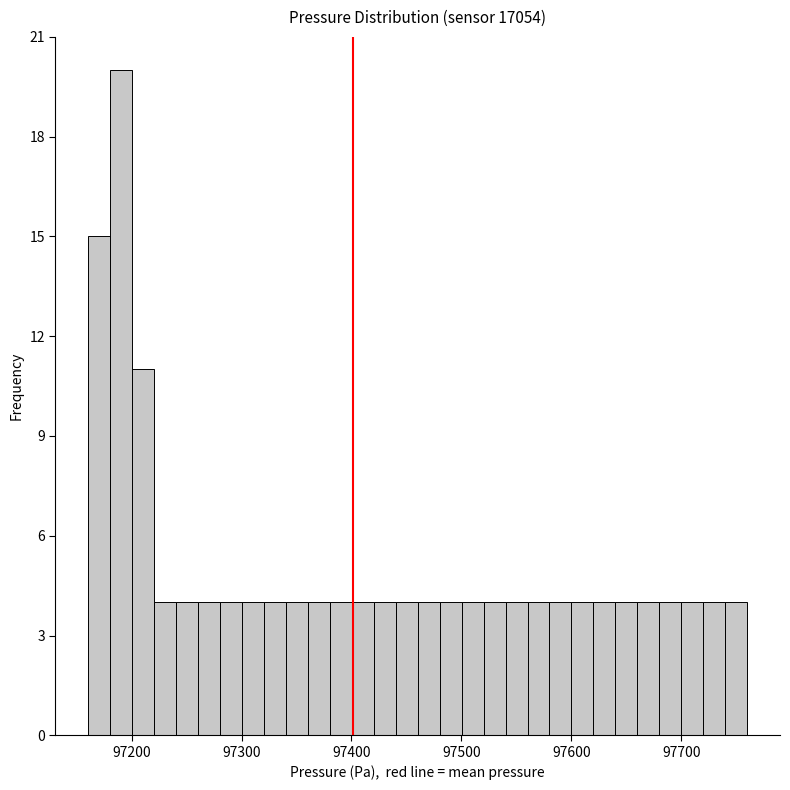

Around what value on the x-axis is the tallest bar? Give the approximate position of its centre, as read against the axis.

97190